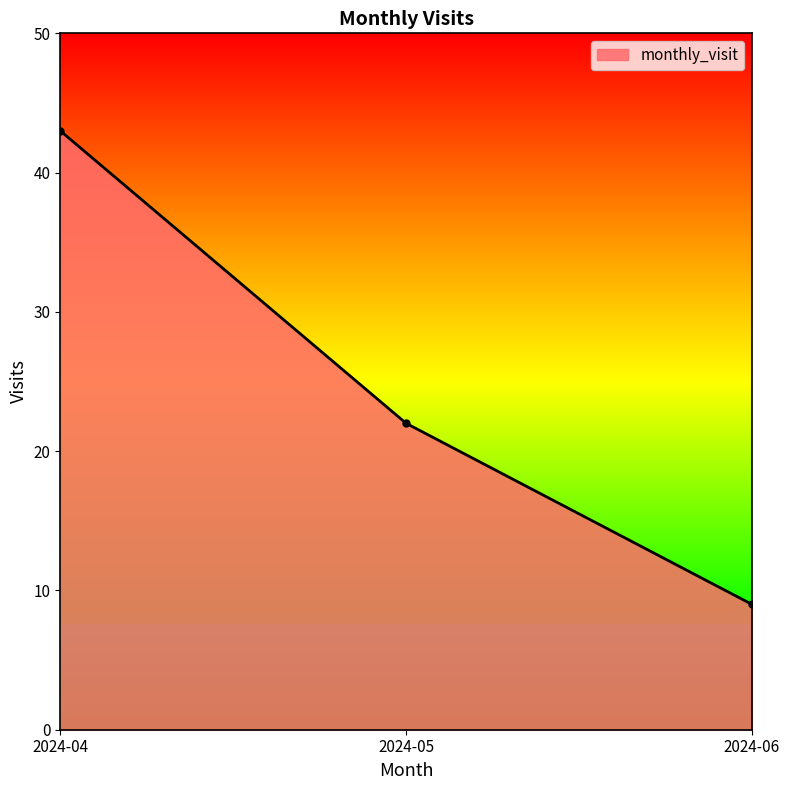

Rank the categories by value from highest to lowest.

2024-04, 2024-05, 2024-06